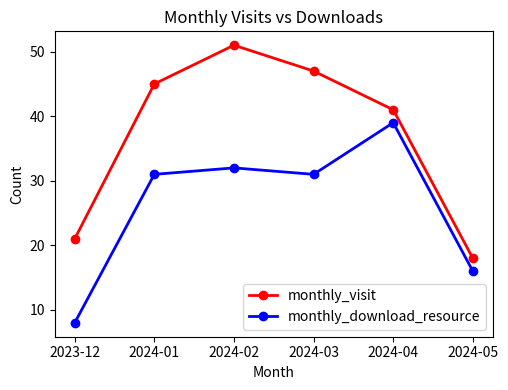

How many data points in monthly_visit are less than 45?

3